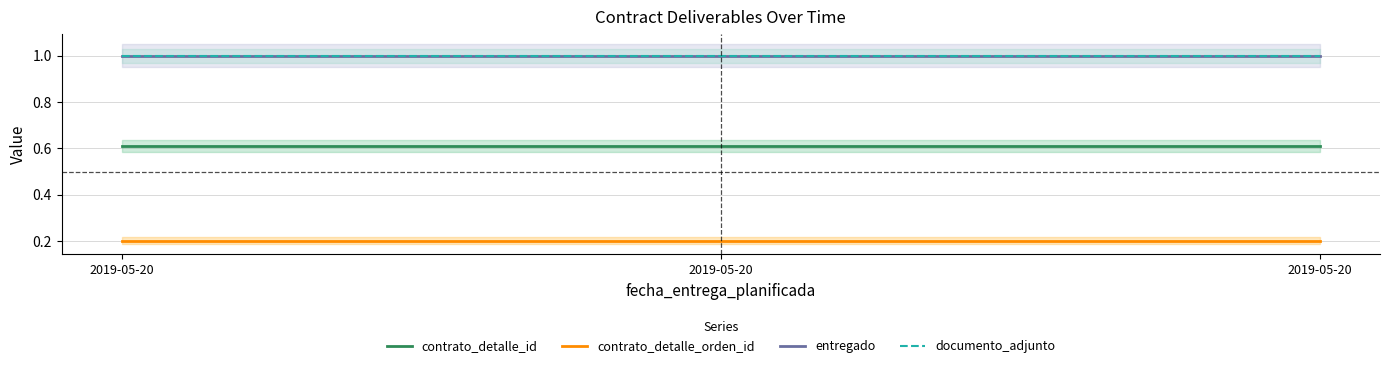

What is the difference between the highest and lowest values at 2019-05-20?

0.8